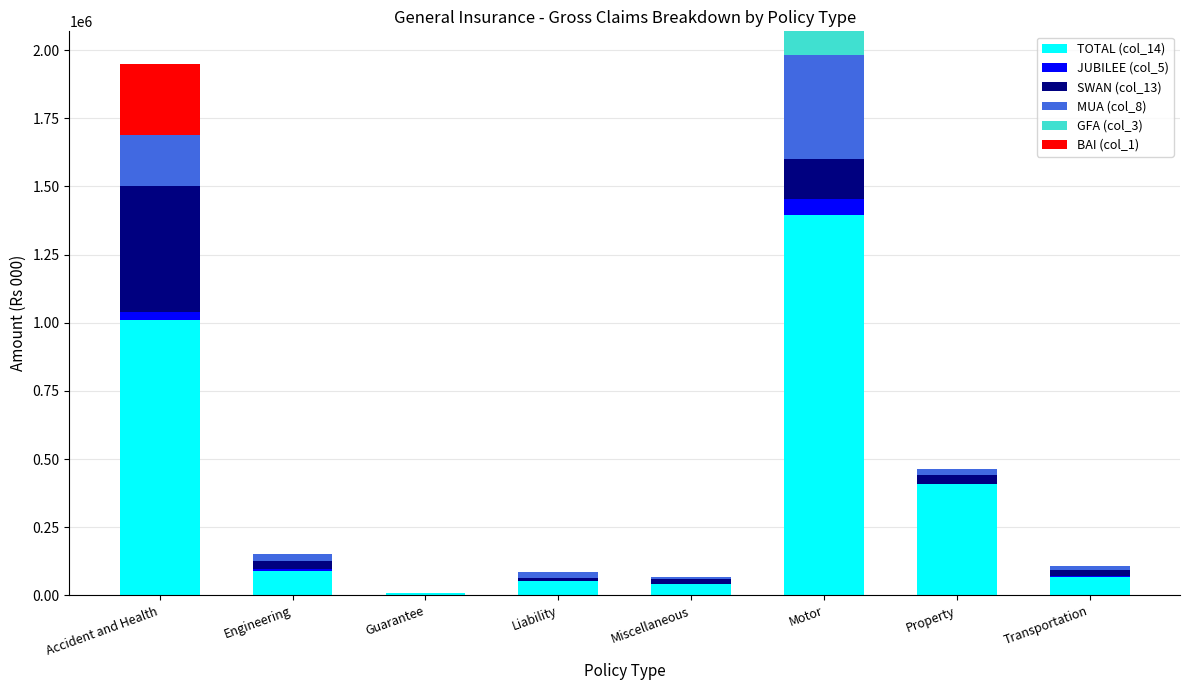

What is the difference between the TOTAL (col_14) values at Liability and Engineering?

37201.7